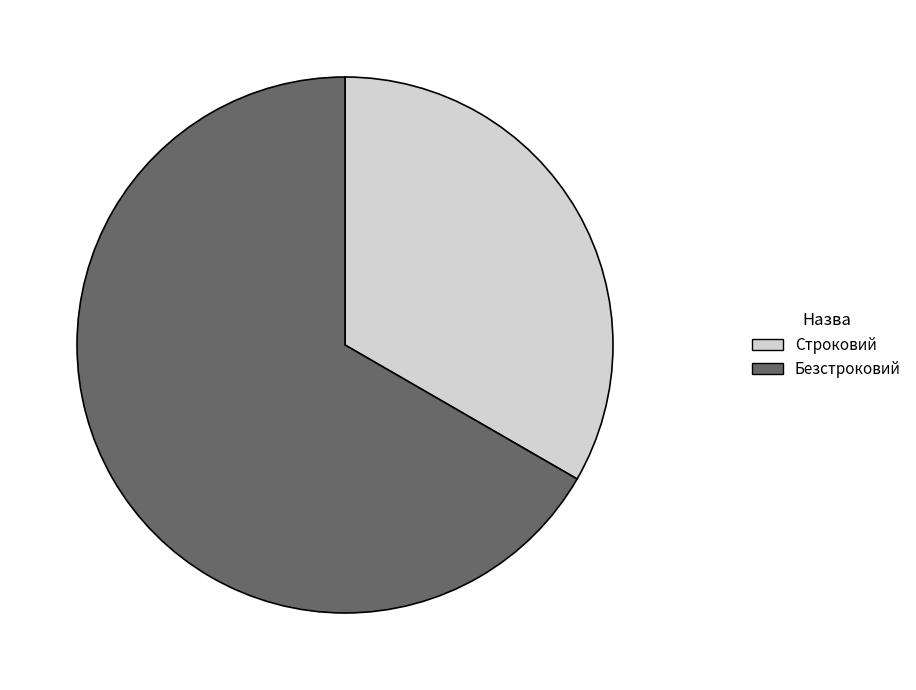

Which category has the smallest portion of the pie?

Строковий